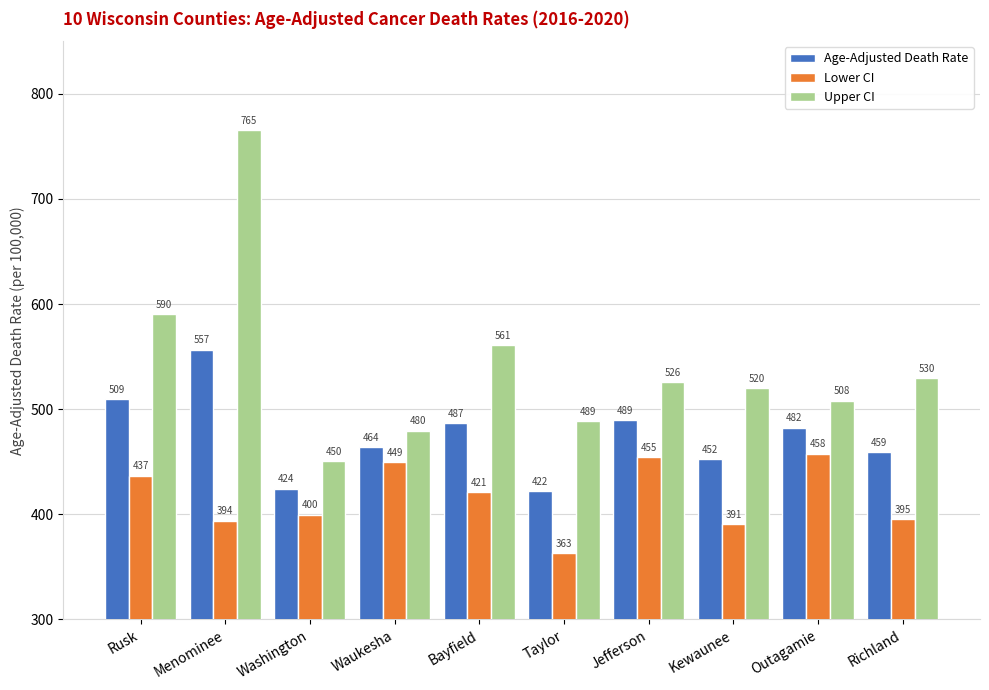

Which category has the highest value in the Lower CI series?

Outagamie